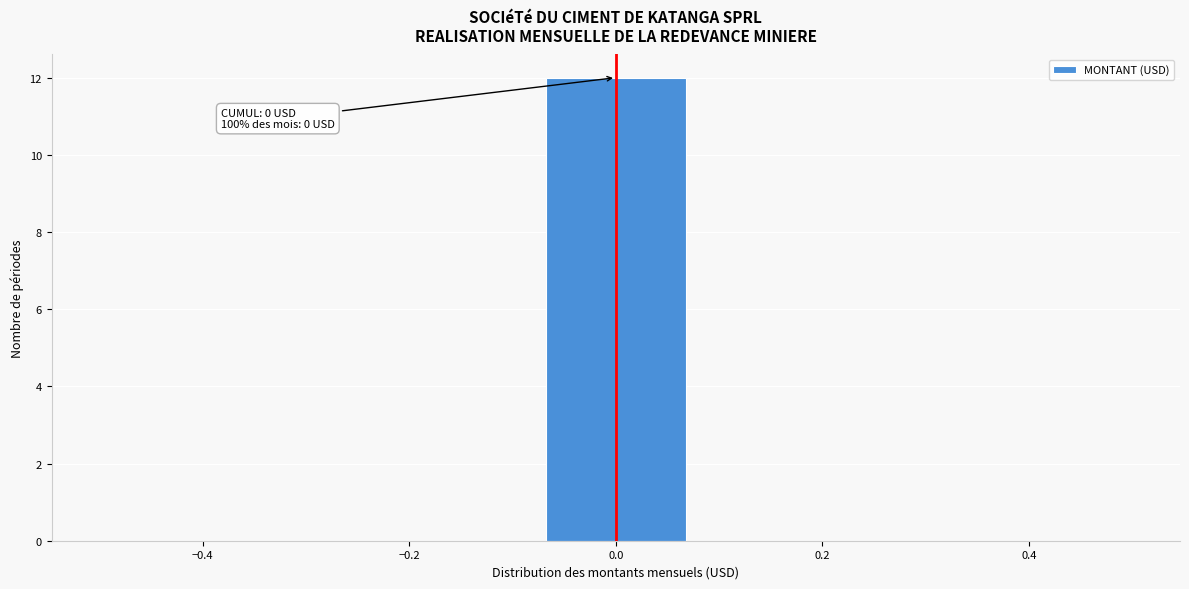

Which range on the x-axis has the tallest bar?

-0.08 to 0.08